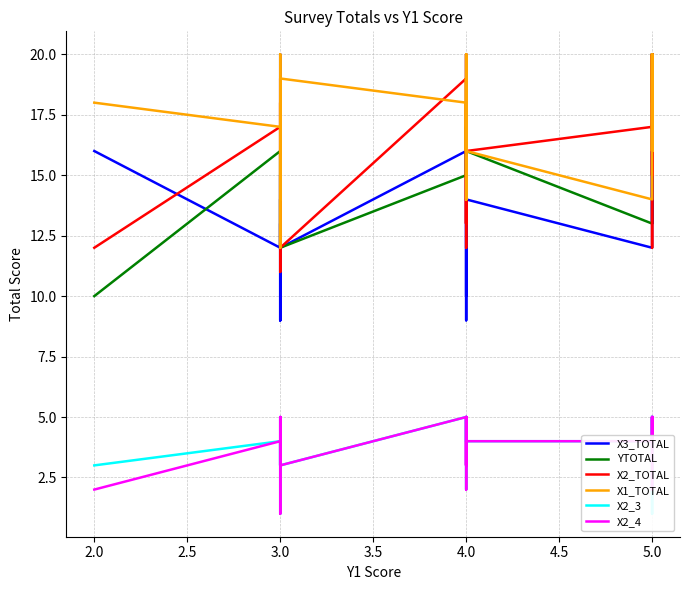

Does the chart display data point markers on the line(s)?

No